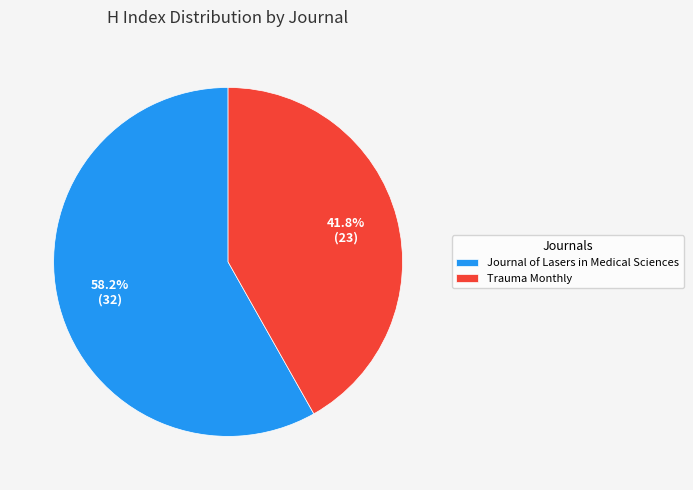

How many slices are in this pie chart?

2